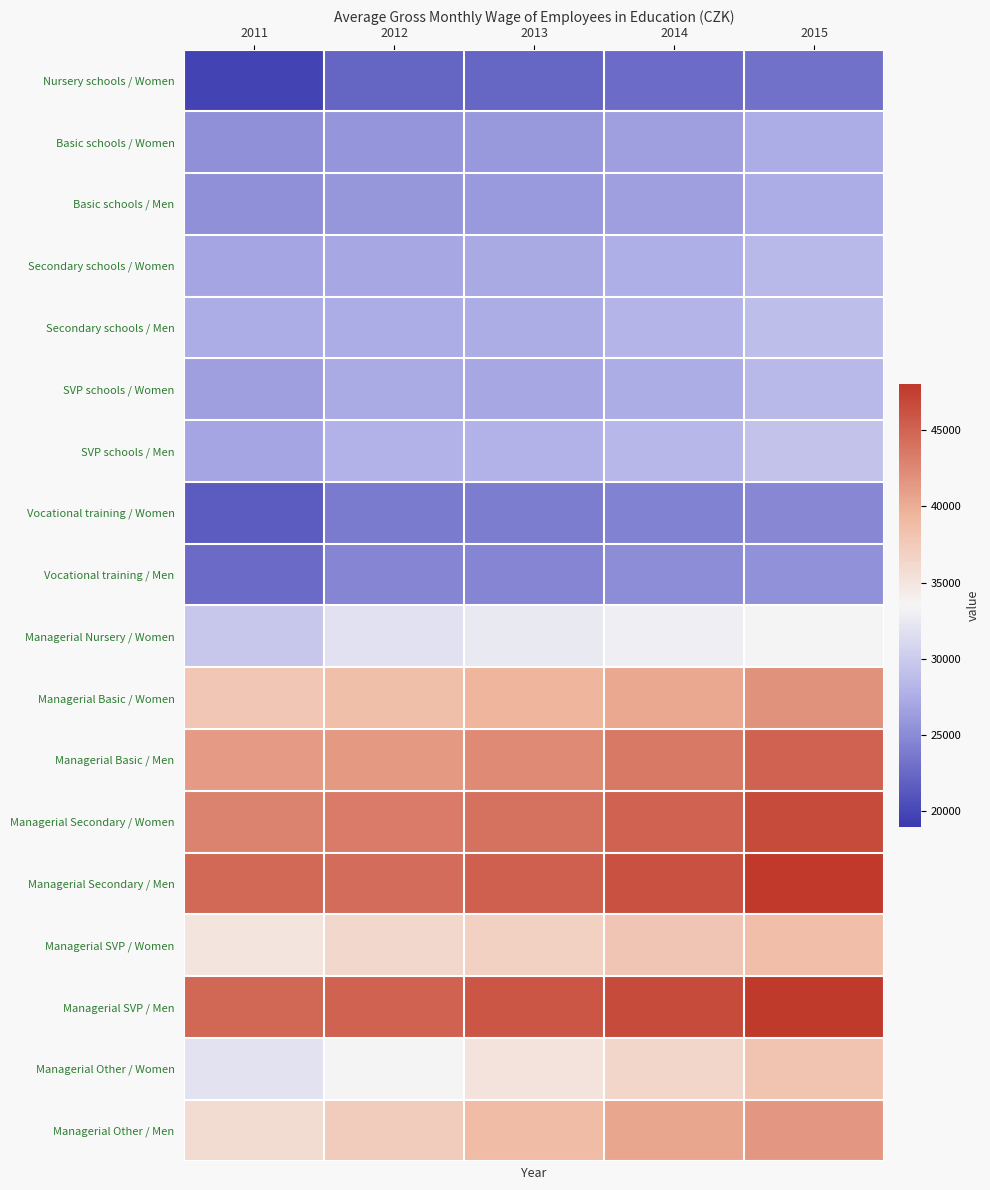

Between 2011 and 2015, which is larger?

2015